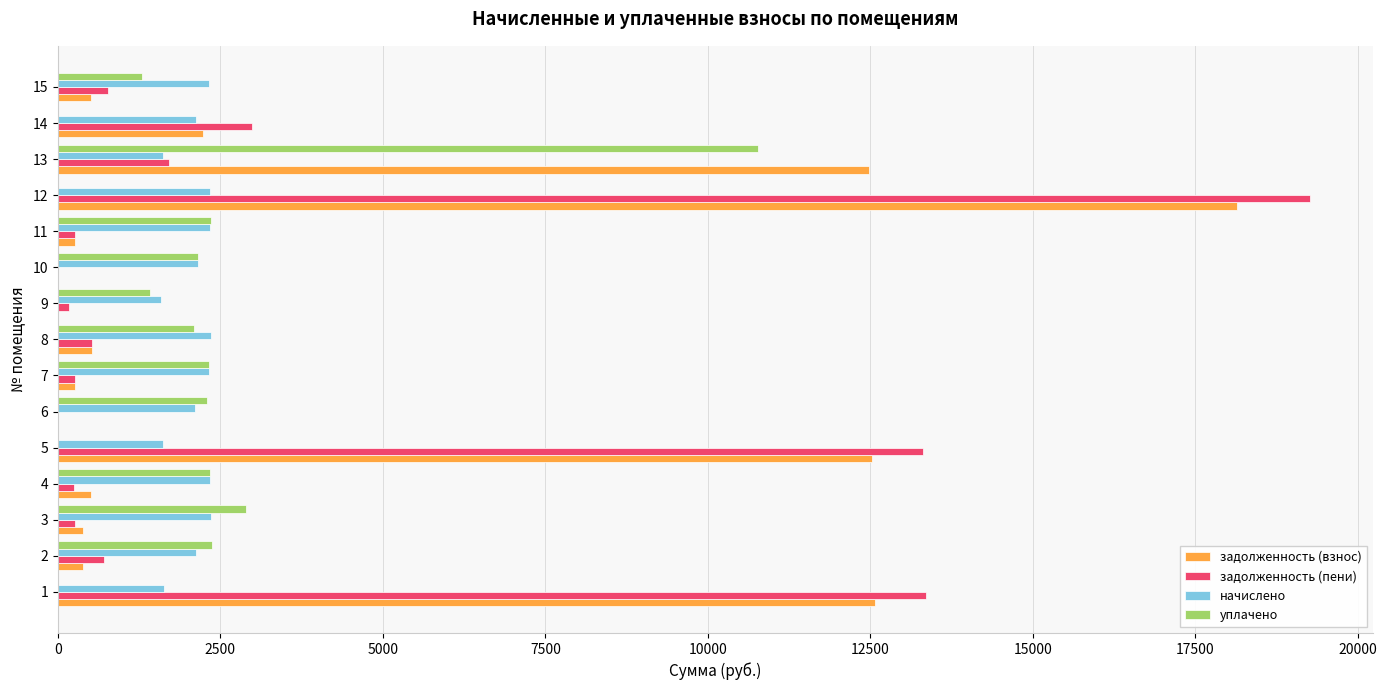

At which category is the sum across all series the highest?

12